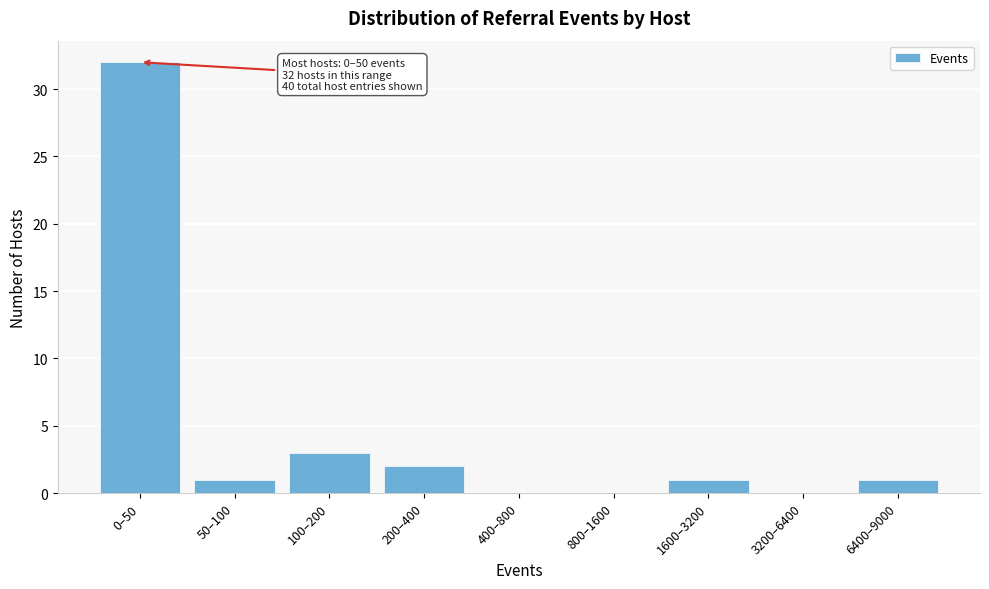

Reading left to right, list all the values displayed in this chart.

0–50=32	50–100=1	100–200=3	200–400=2	400–800=0	800–1600=0	1600–3200=1	3200–6400=0	6400–9000=1